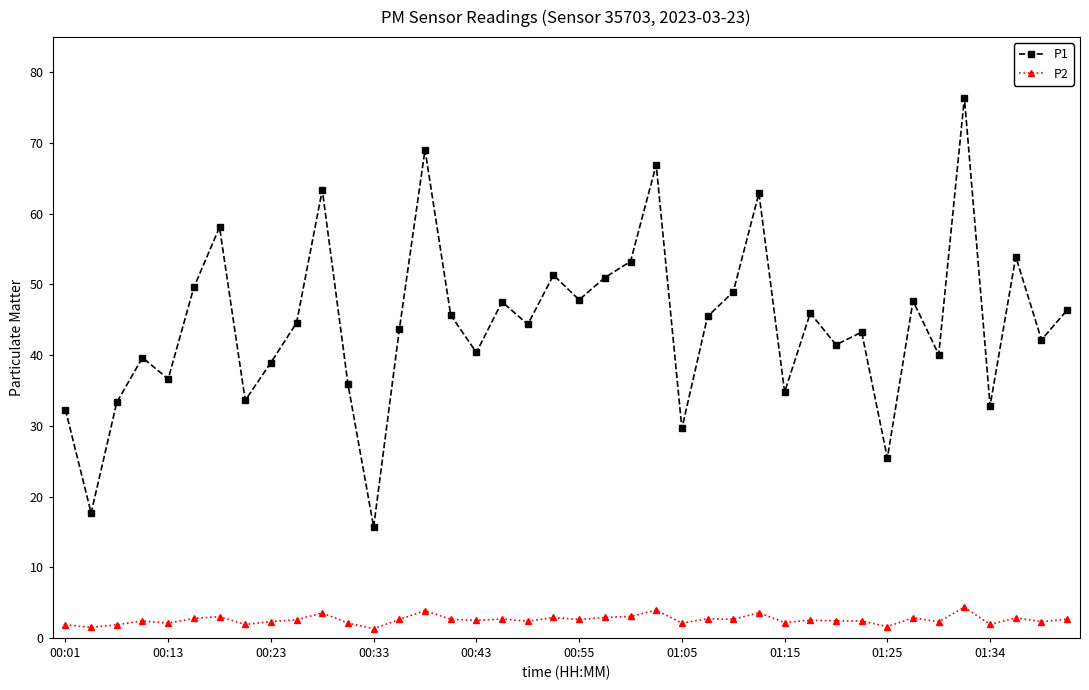

What is the value of the P1 point at the 33rd from the left?

25.4